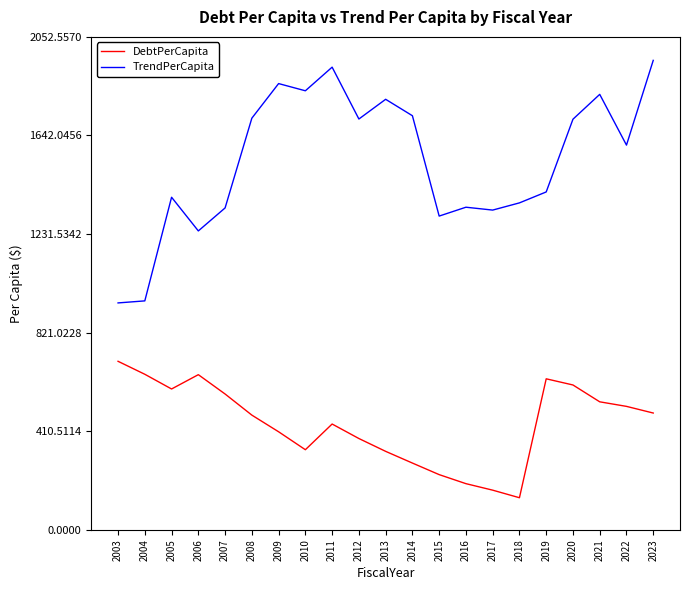

Which series changed the most between 2017 and 2020?

DebtPerCapita